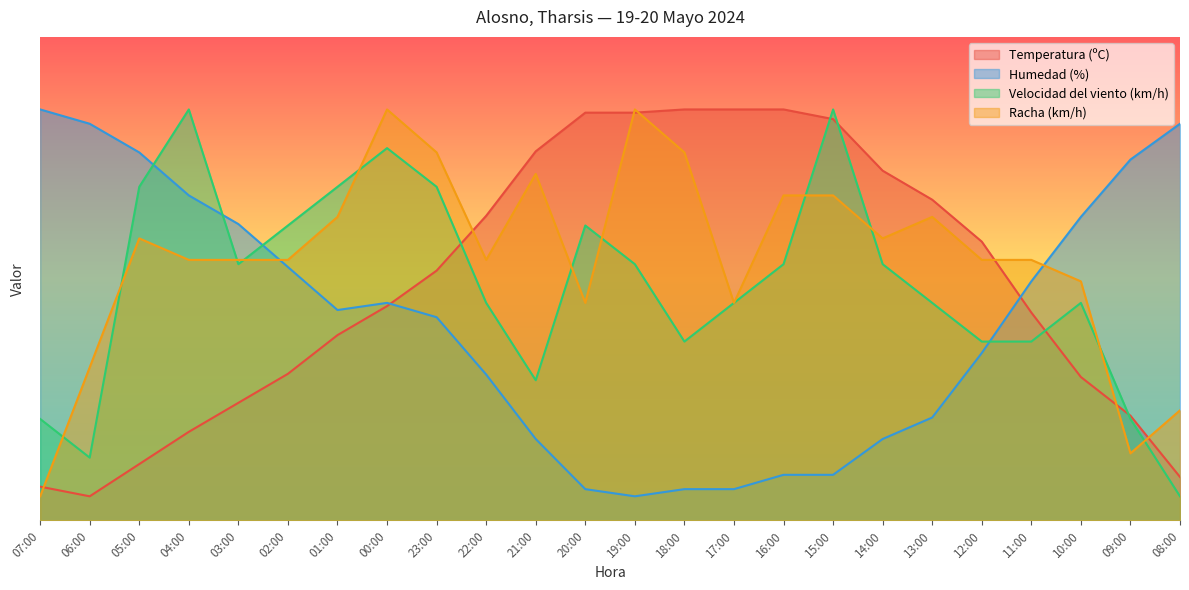

Rank the categories by Racha (km/h) value from lowest to highest.

07:00, 09:00, 08:00, 06:00, 20:00, 17:00, 10:00, 04:00, 03:00, 02:00, 22:00, 12:00, 11:00, 05:00, 14:00, 01:00, 13:00, 16:00, 15:00, 21:00, 23:00, 18:00, 00:00, 19:00